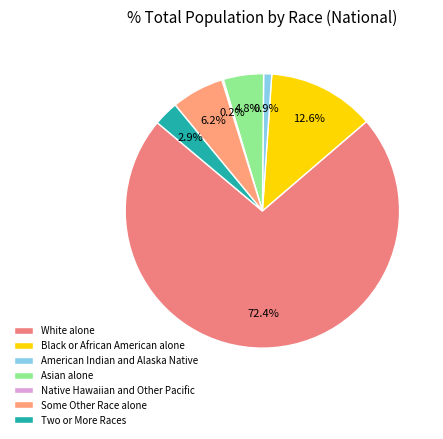

What percentage is the Two or More Races slice, to the nearest percent?

3%